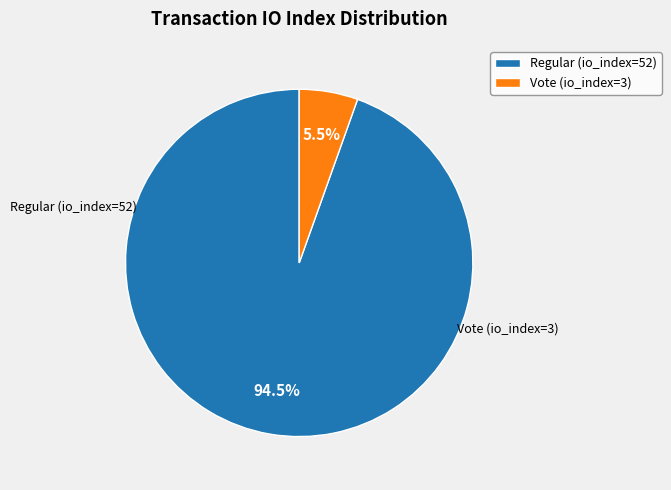

What is the smallest slice in the pie chart?

Vote (io_index=3)